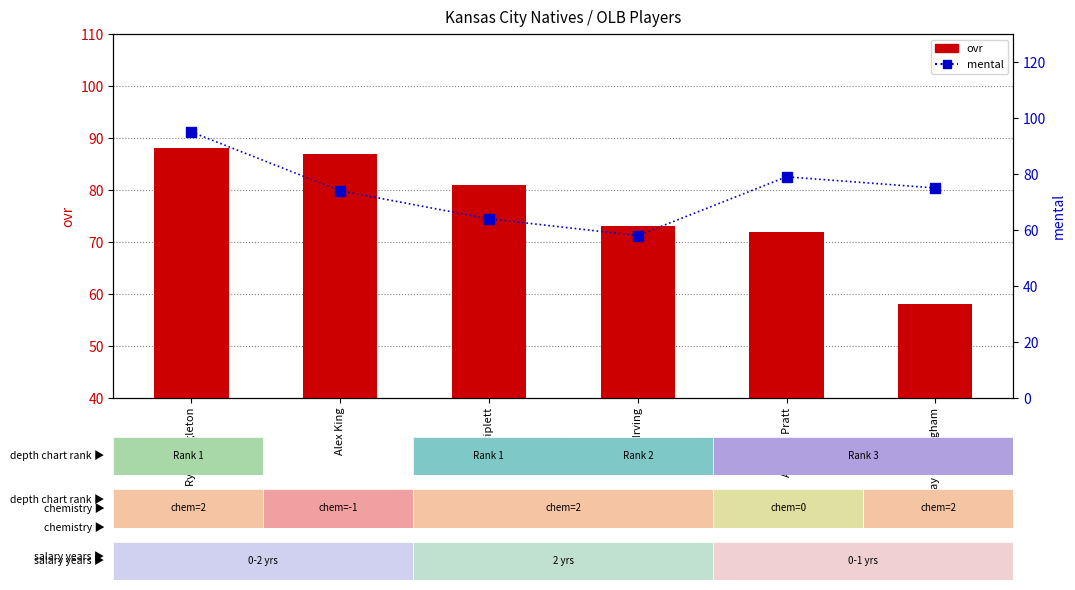

What is the total value across all series at Ryan Singleton?

183